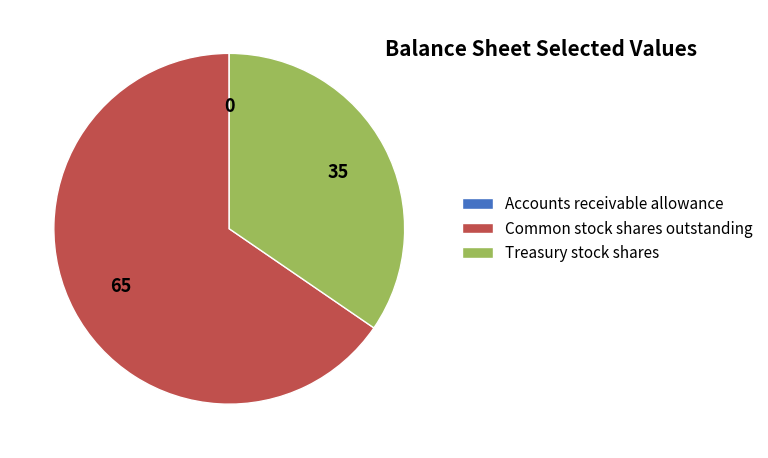

Which category accounts for the majority?

Common stock shares outstanding